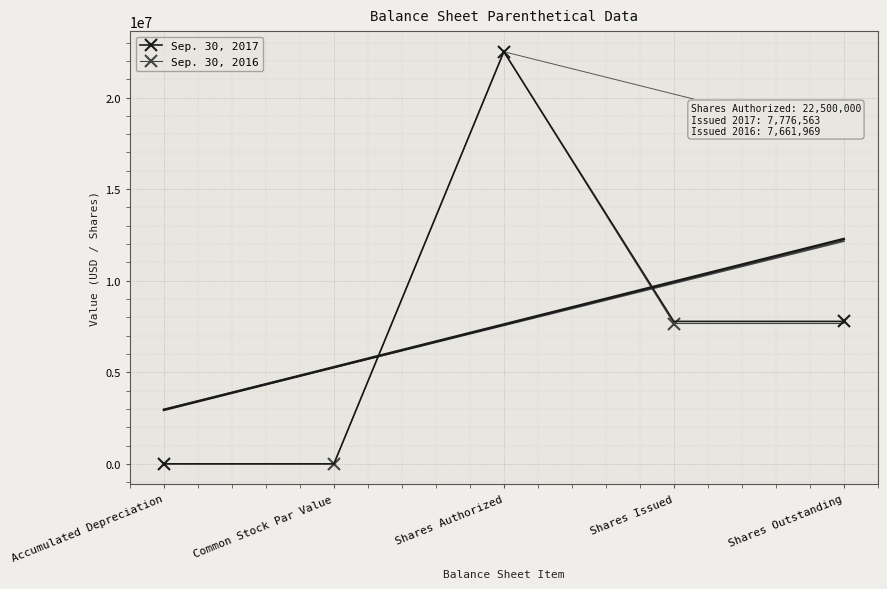

What is the difference between the maximum and second lowest values in the Sep. 30, 2017 series?

22499078